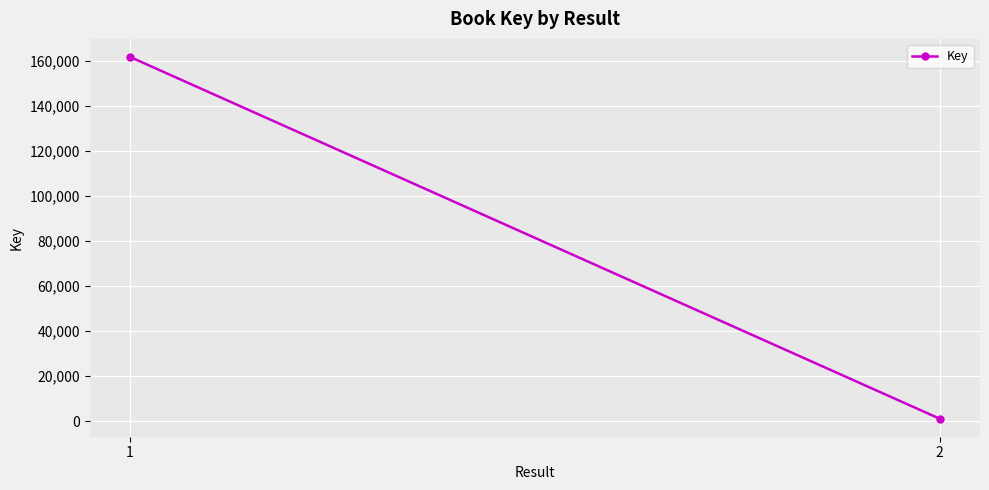

Count the number of categories in the chart.

2